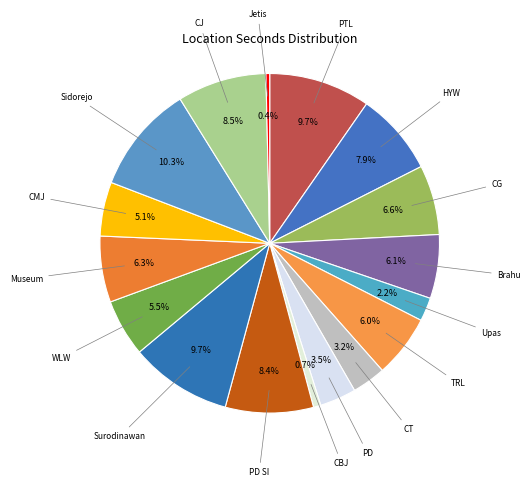

How many segments does this pie chart have?

17